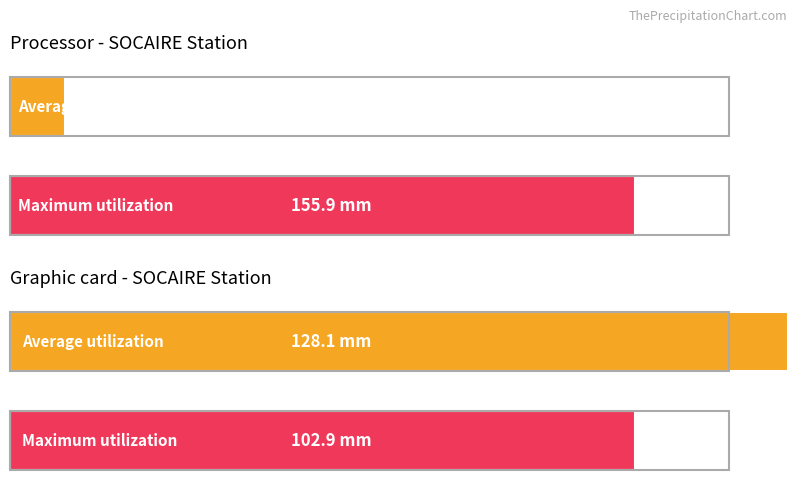

What are all the series names shown in the legend?

Average utilization, Maximum utilization